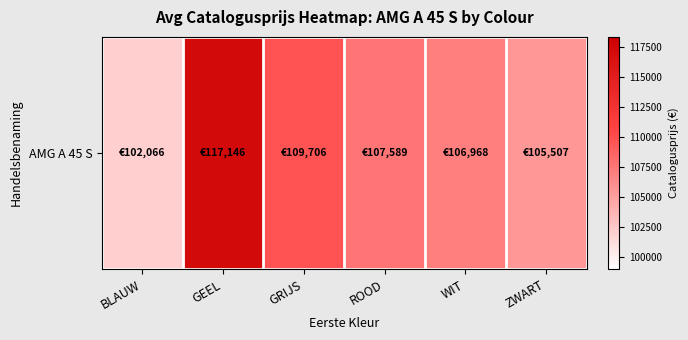

How many data points are above 107589?

2